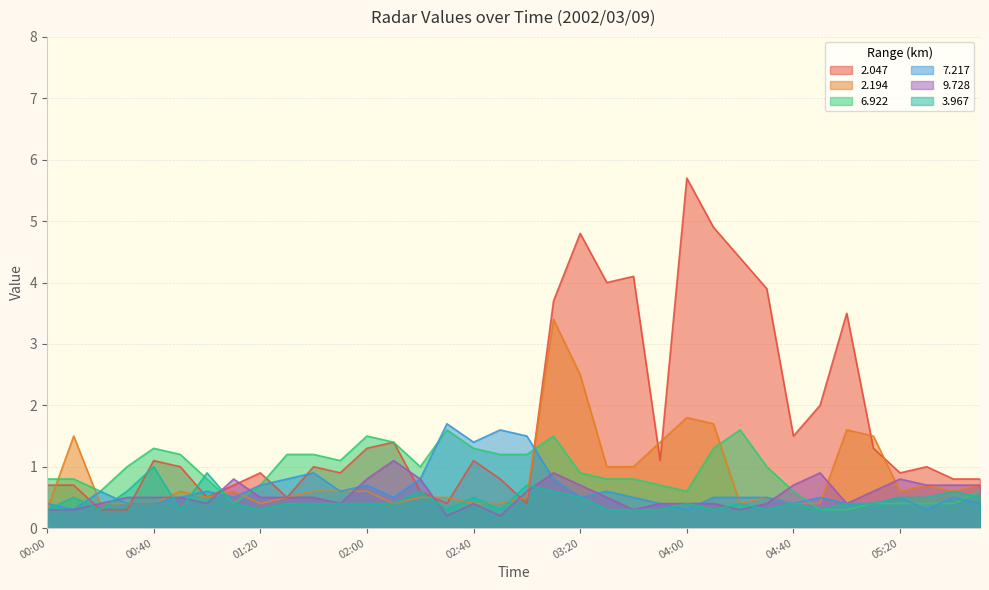

At which category is the sum across all series the highest?

03:10